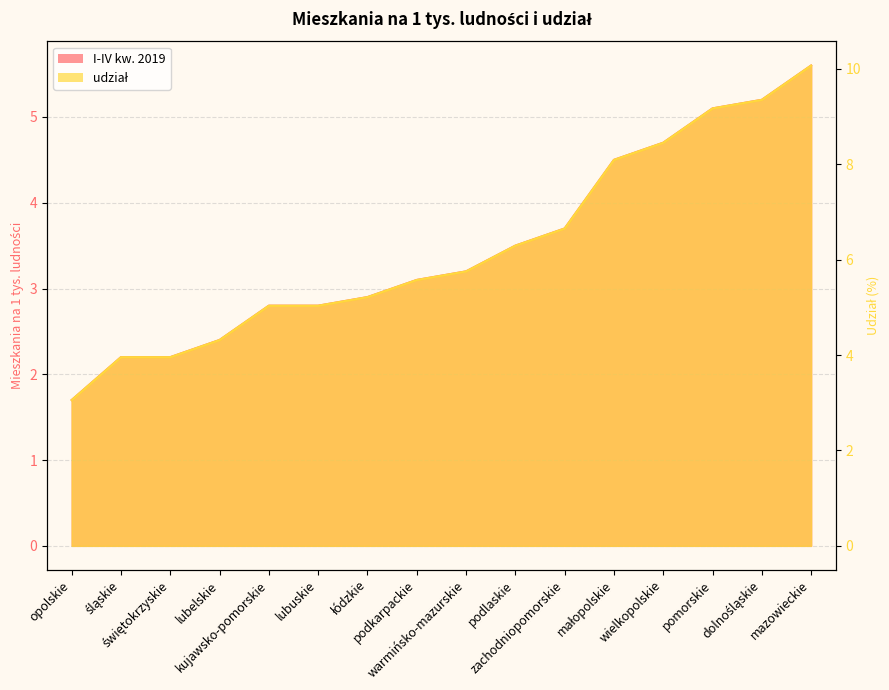

How many values in the udział series exceed 5?

12